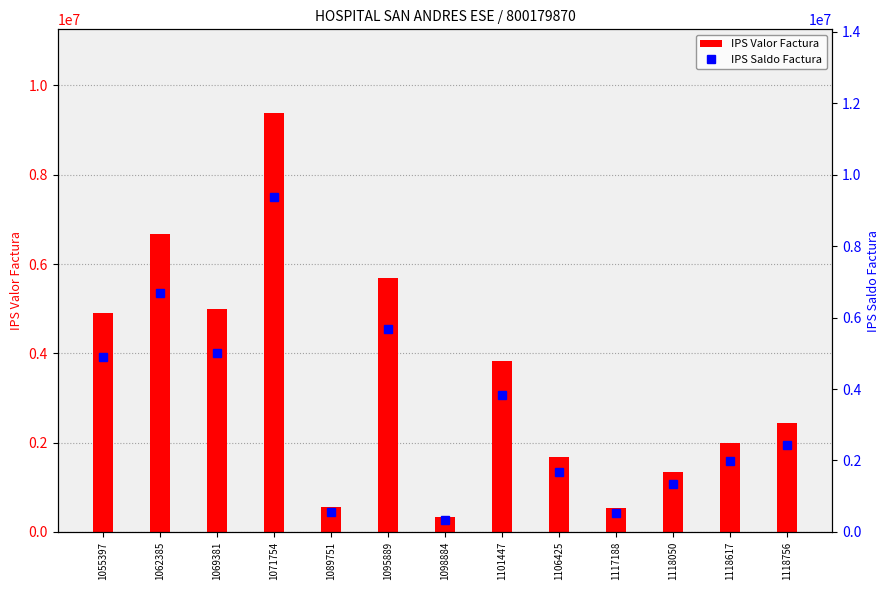

How many groups of bars are there?

13